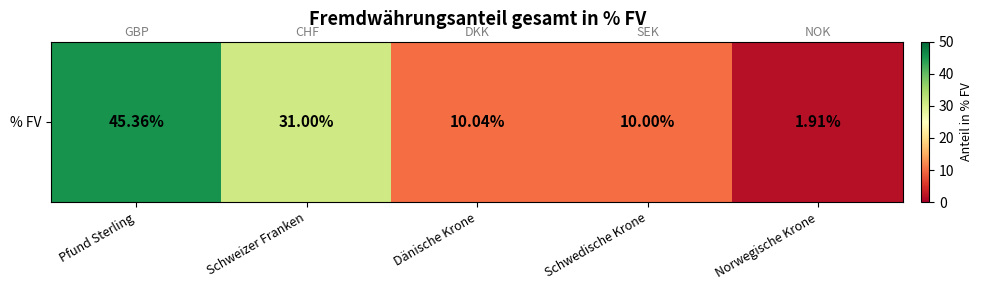

How many data points are above 10?

3